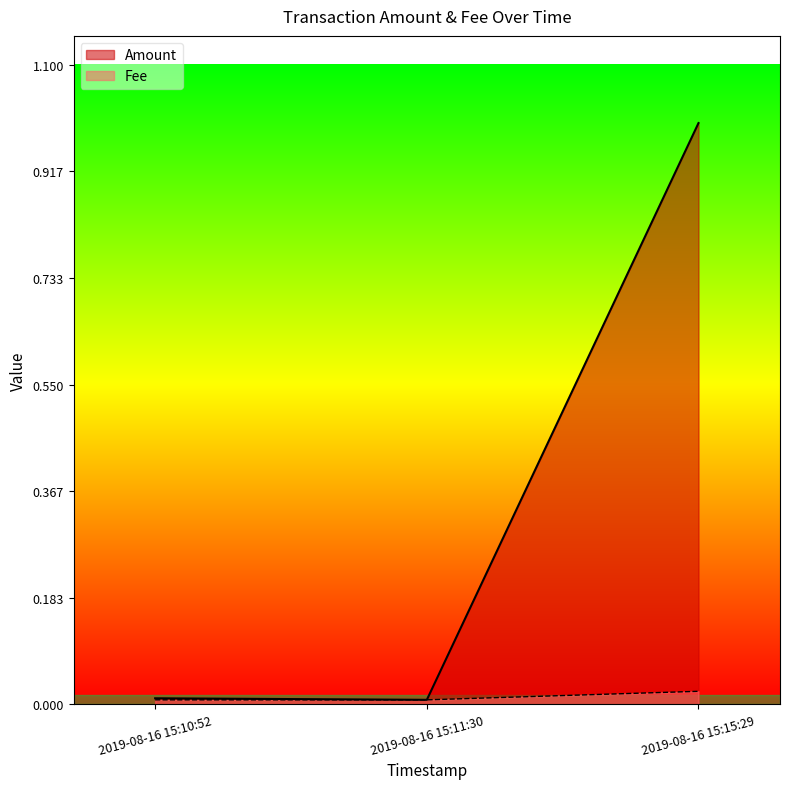

How many categories are shown in the chart?

3